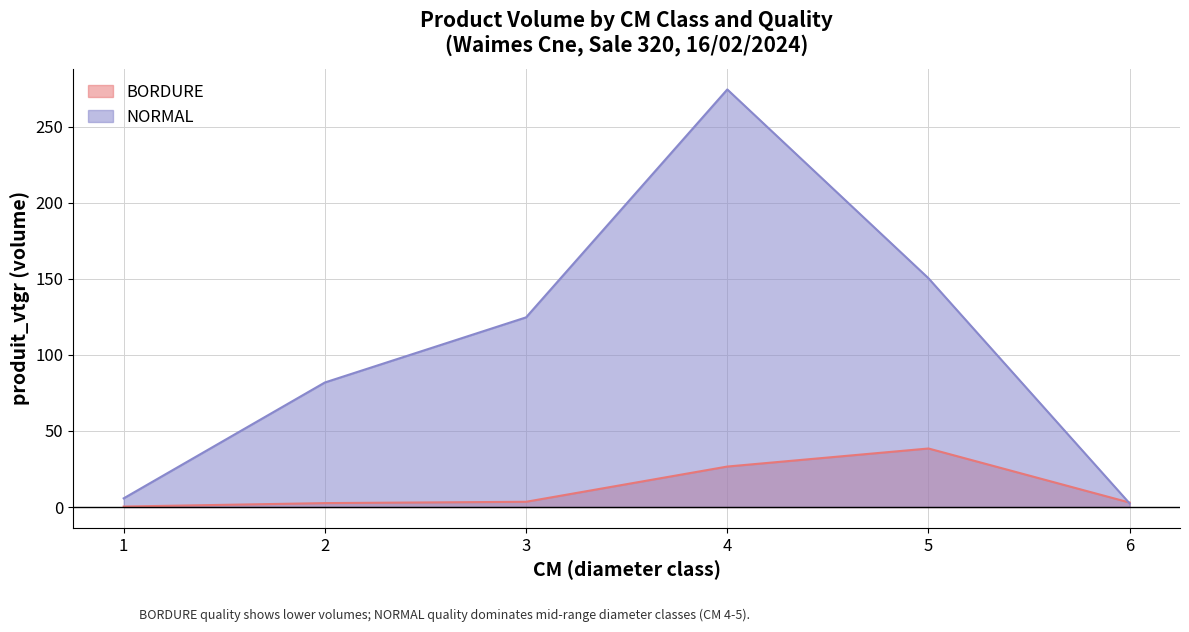

What is the value of the BORDURE point at the 1st from the left?

0.3